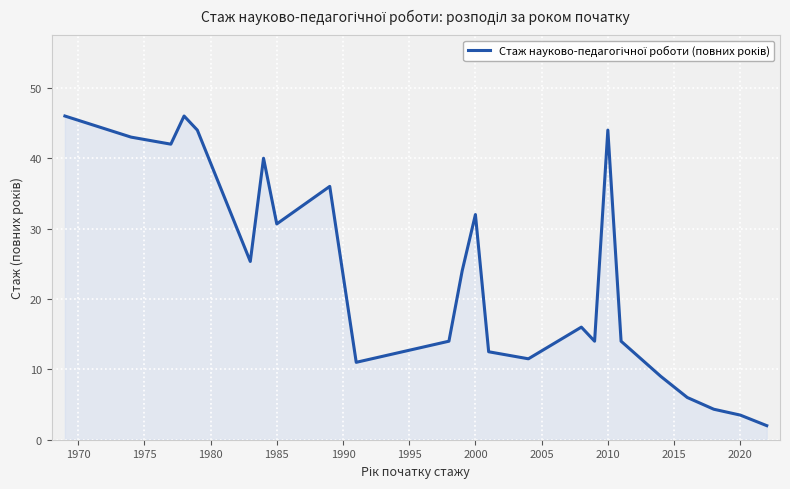

What is the greatest value displayed?

46.0